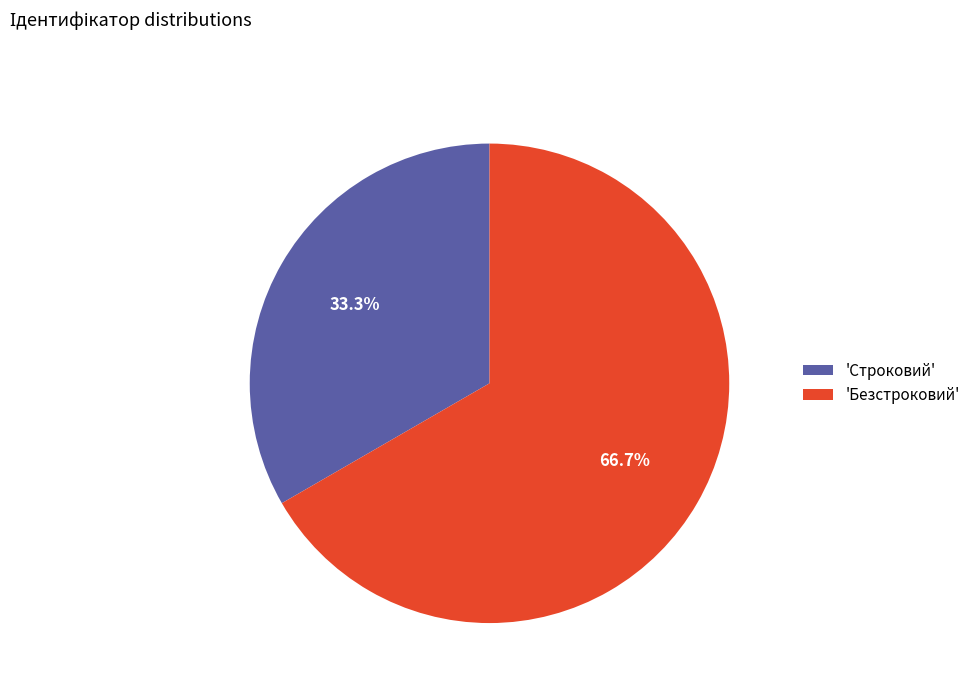

Does 'Безстроковий' represent more than half of the total?

Yes